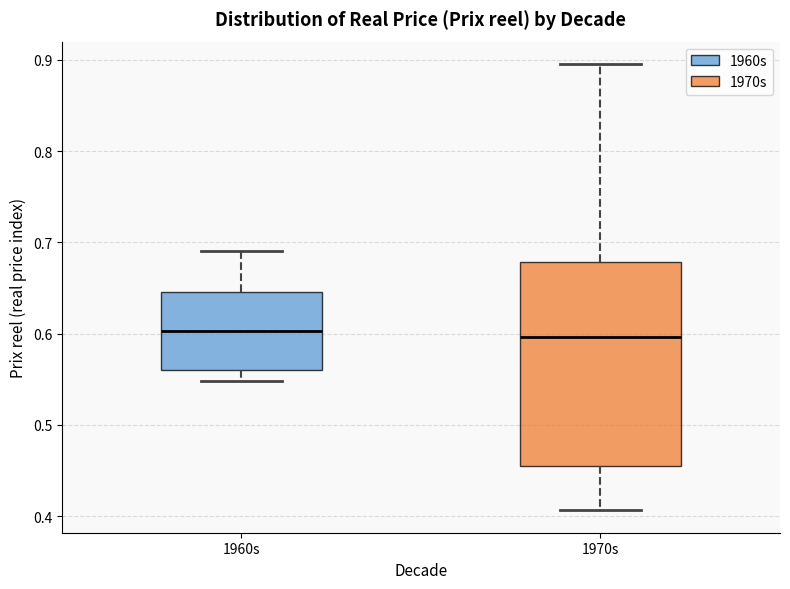

Reading left to right, read every box against the y-axis: the position of its median line, the range the box covers, and the ends of its whiskers. The values are not printed on the chart, so give them approximately, as read against the axis.

1960s: median 0.60, box 0.56 to 0.65, whiskers 0.55 to 0.69
1970s: median 0.60, box 0.45 to 0.68, whiskers 0.41 to 0.90